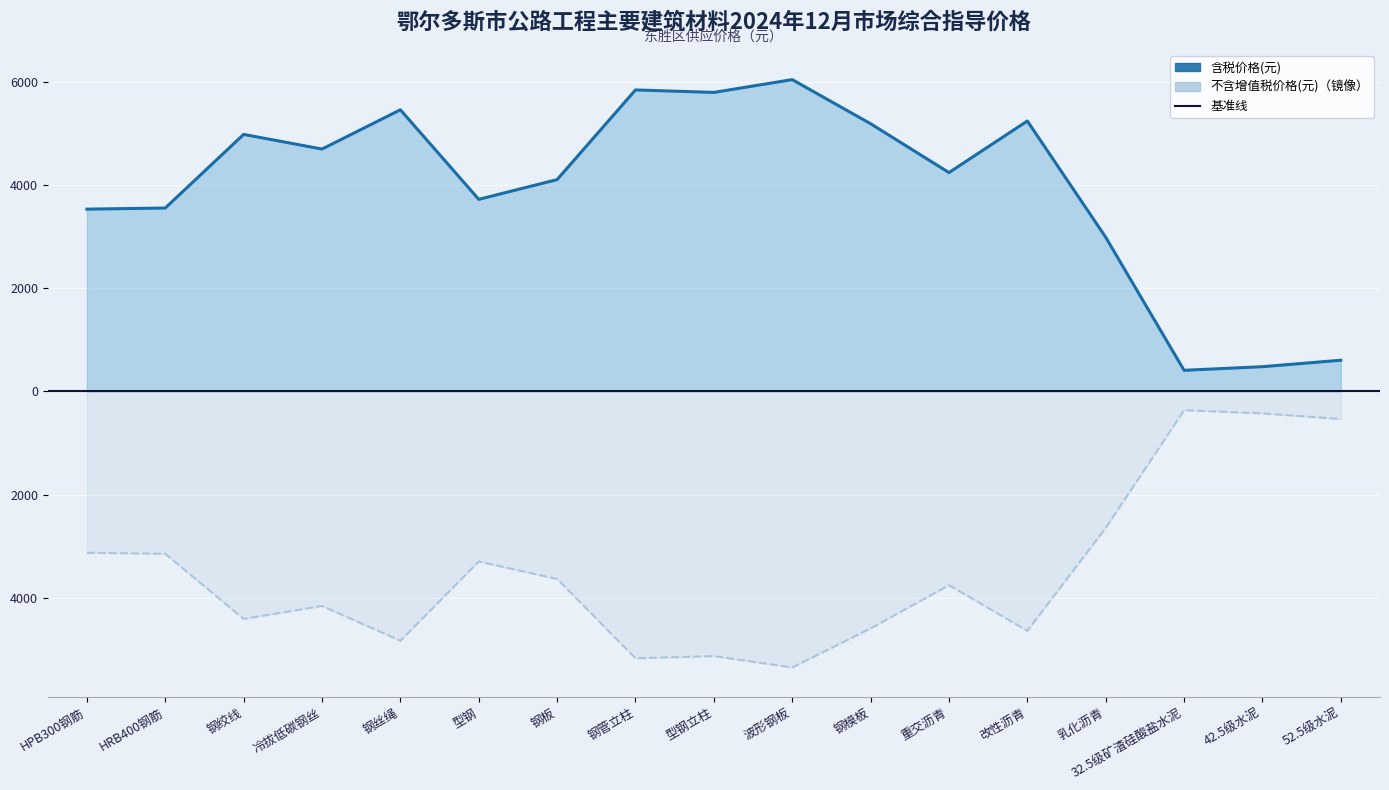

Which category has the highest value across all series?

波形钢板